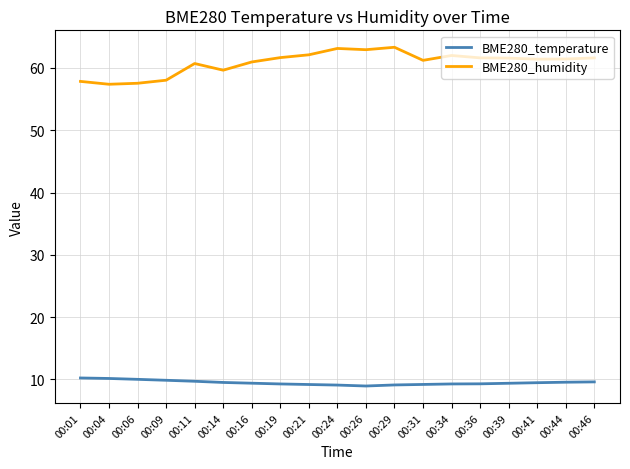

What is the maximum value shown in the chart?

63.3